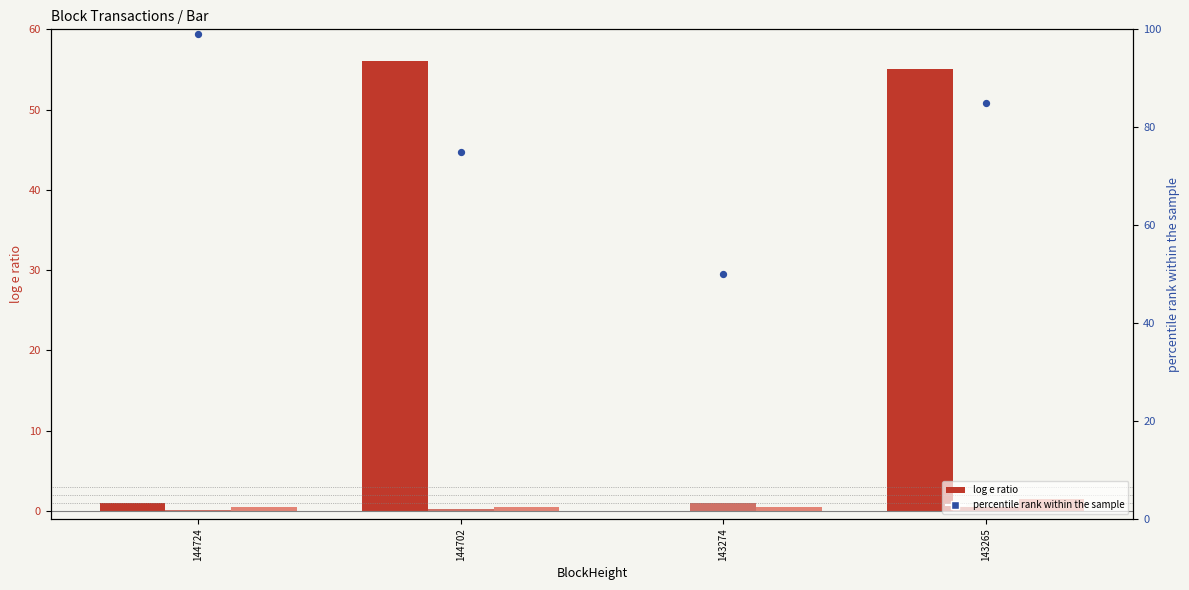

Which series has the widest spread of Y values?

Nonce